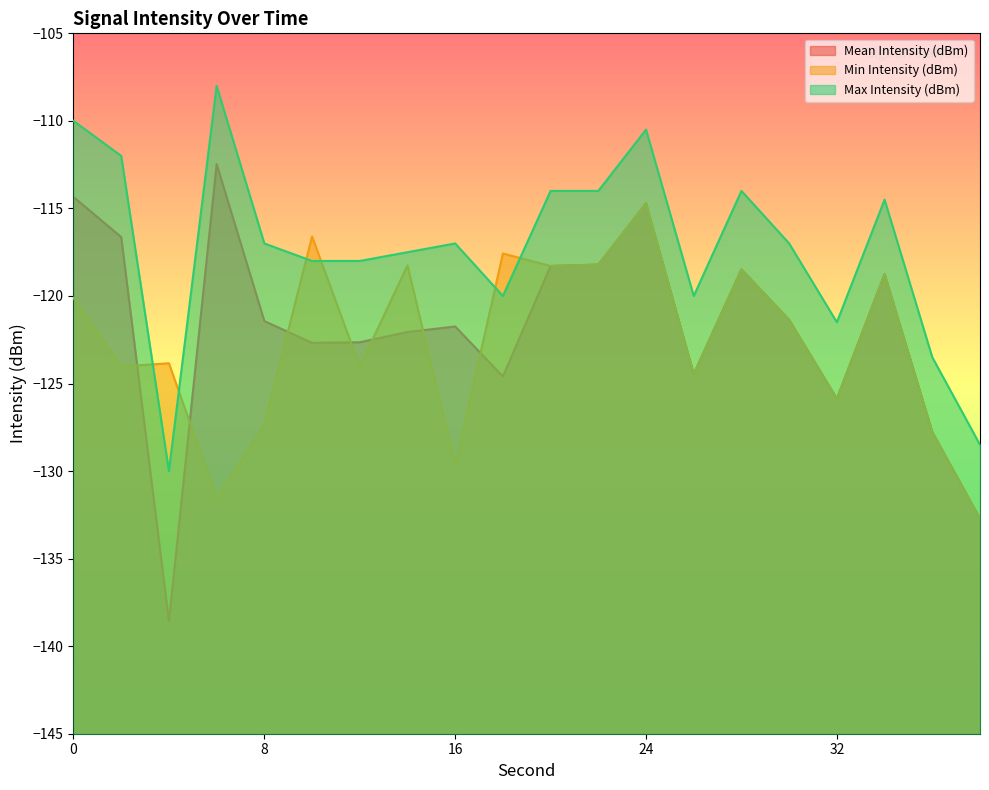

Which series changed the most between 24 and 34?

Mean Intensity (dBm)